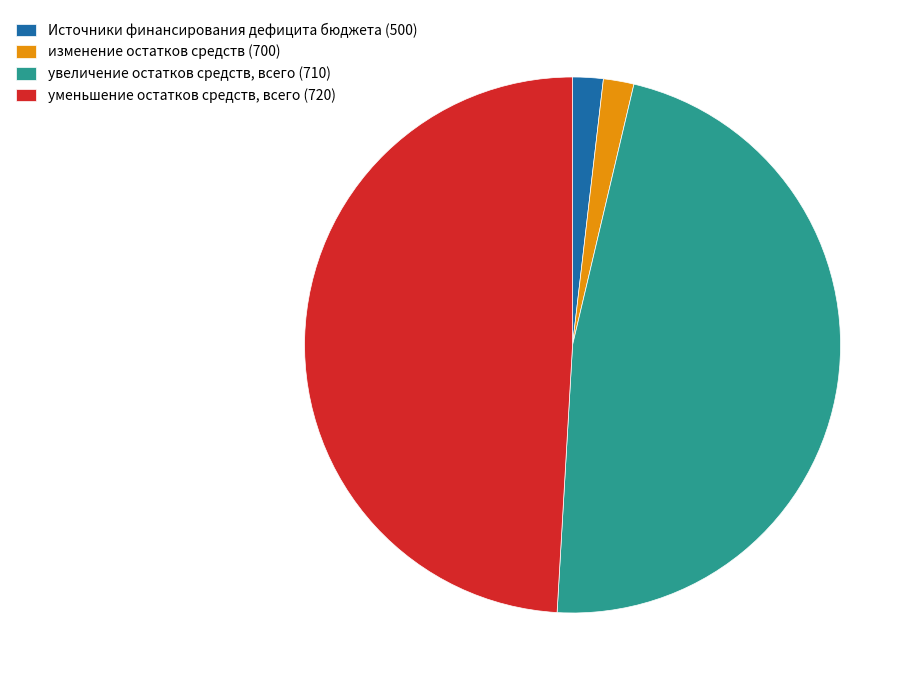

Is Источники финансирования дефицита бюджета (500) the majority of the pie?

No